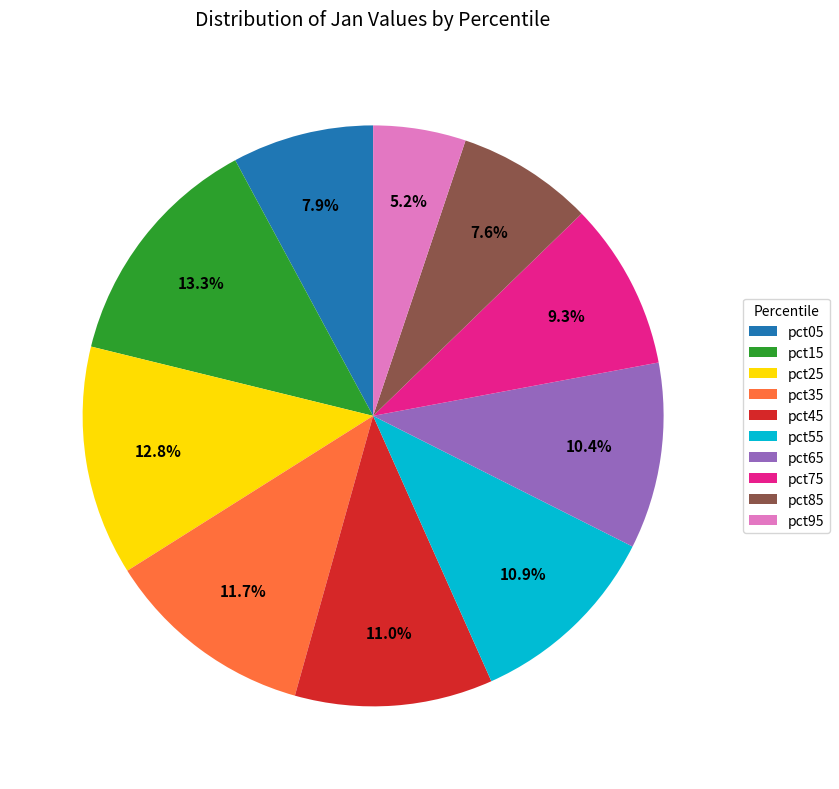

To the nearest percent, what is the difference between the pct55 and pct95 slice percentages?

6%